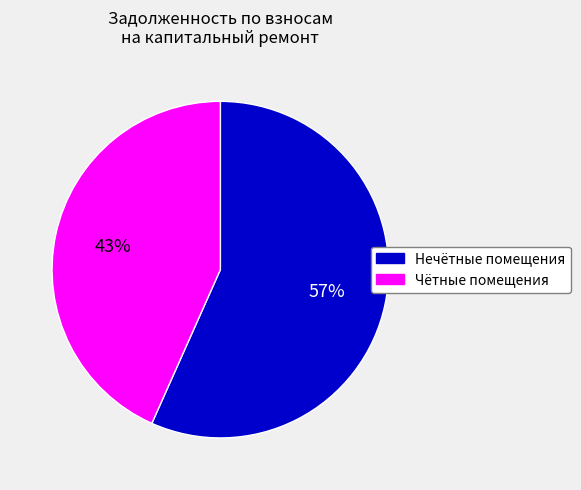

To the nearest percent, what portion does Нечётные помещения represent?

57%